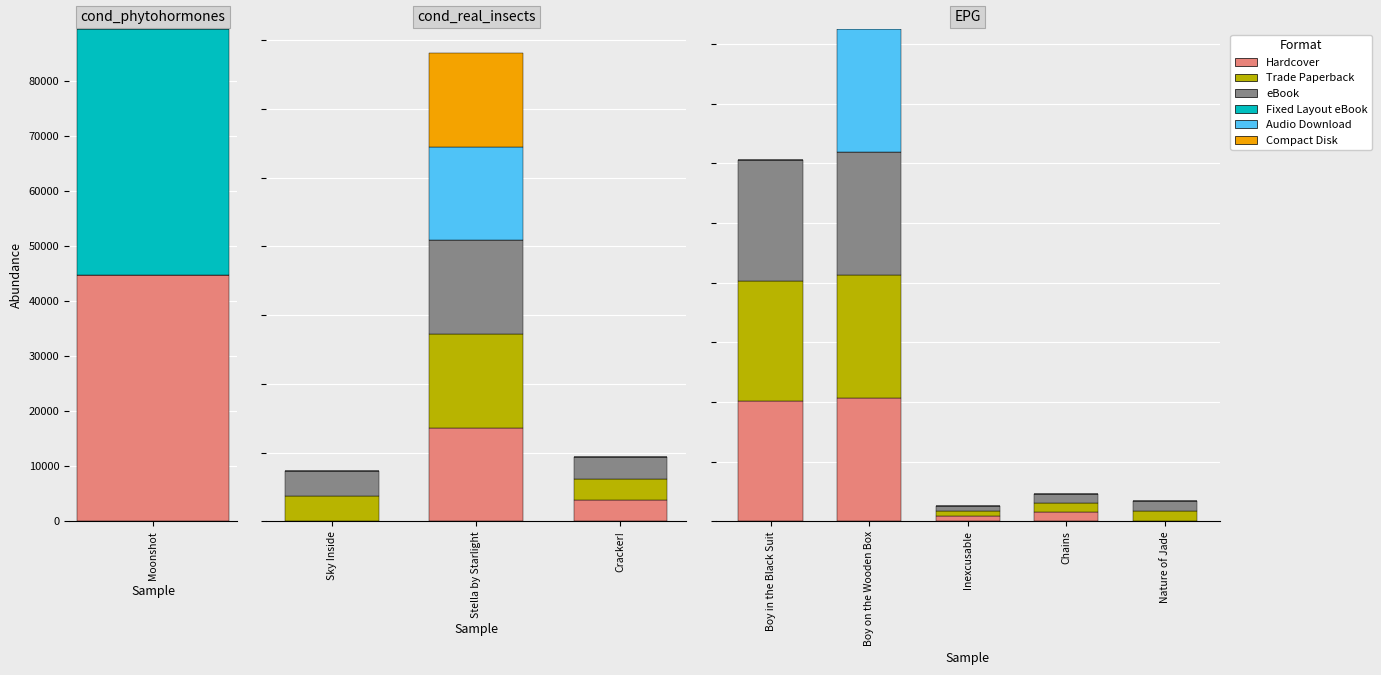

What is the total value across all series at Inexcusable?

50269.7